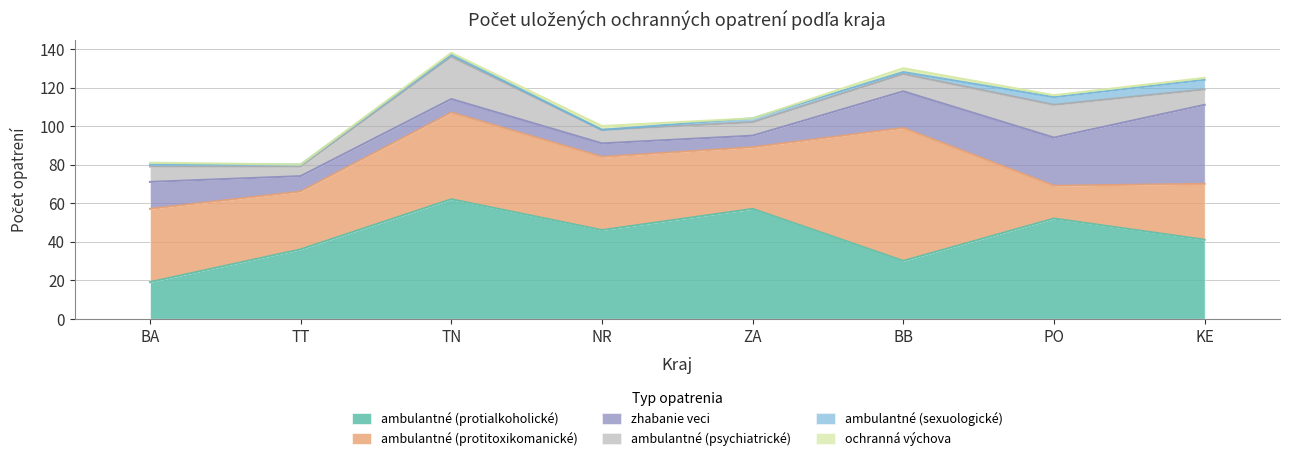

Reading left to right, what are all the values shown in this chart?

ambulantné (protialkoholické): BA=19	TT=36	TN=62	NR=46	ZA=57	BB=30	PO=52	KE=41
ambulantné (protitoxikomanické): BA=38	TT=30	TN=45	NR=38	ZA=32	BB=69	PO=17	KE=29
zhabanie veci: BA=14	TT=8	TN=7	NR=7	ZA=6	BB=19	PO=25	KE=41
ambulantné (psychiatrické): BA=8	TT=5	TN=22	NR=7	ZA=7	BB=9	PO=17	KE=8
ambulantné (sexuologické): BA=1	TT=1	TN=1	NR=0	ZA=2	BB=1	PO=4	KE=5
ochranná výchova: BA=1	TT=0	TN=1	NR=2	ZA=0	BB=2	PO=1	KE=1